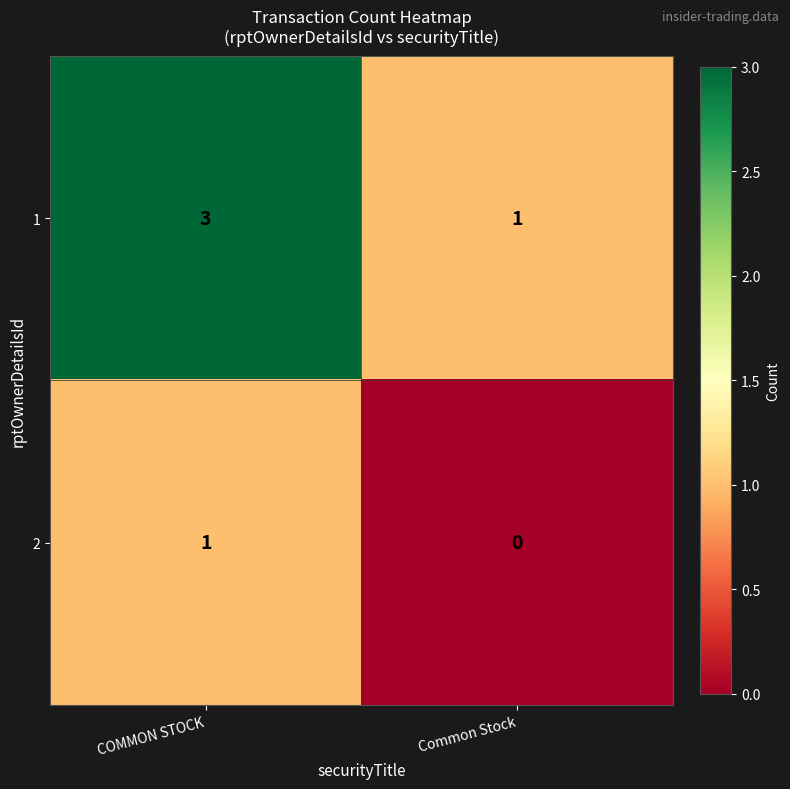

At which category does the chart reach its minimum across all series?

Common Stock